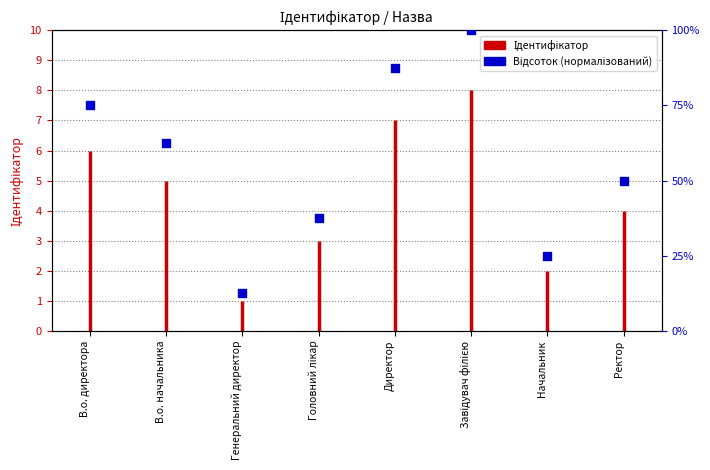

What is the ratio of the value at Начальник to the value at В.о. директора?

0.3